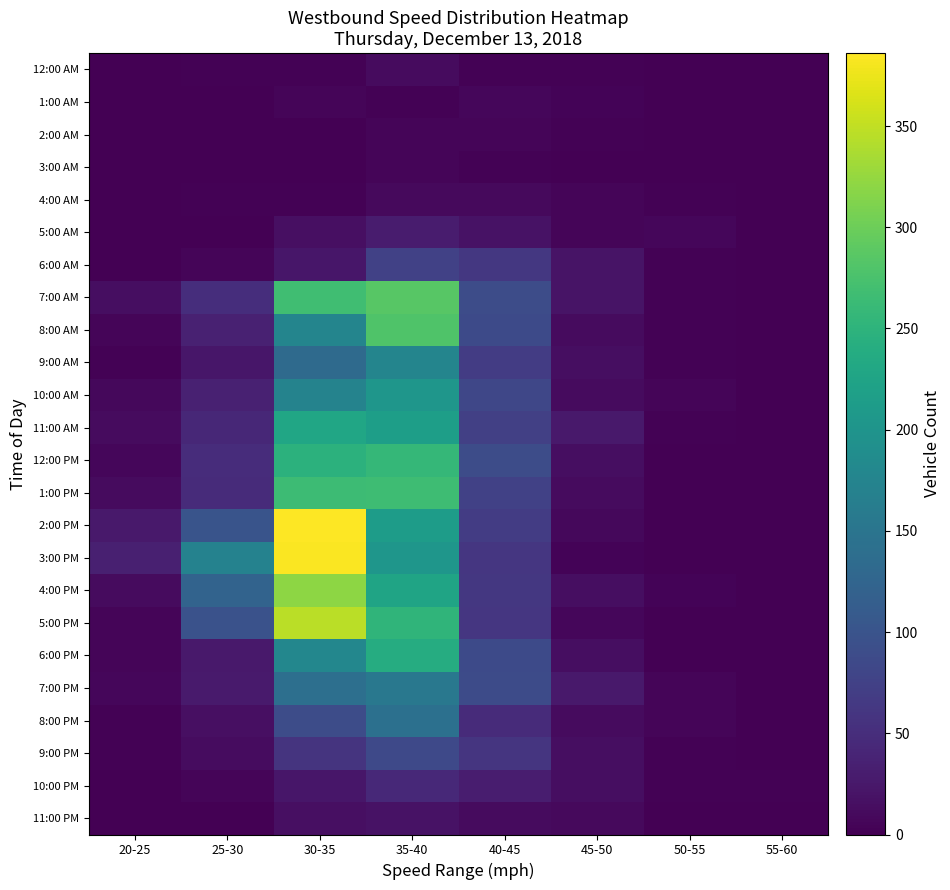

Reading left to right, extract all data points from this chart.

12:00 AM: 20-25=0	25-30=3	30-35=3	35-40=12	40-45=3	45-50=3	50-55=1	55-60=0
1:00 AM: 20-25=0	25-30=1	30-35=5	35-40=2	40-45=7	45-50=4	50-55=0	55-60=0
2:00 AM: 20-25=0	25-30=0	30-35=0	35-40=5	40-45=5	45-50=2	50-55=0	55-60=0
3:00 AM: 20-25=0	25-30=0	30-35=1	35-40=6	40-45=3	45-50=0	50-55=1	55-60=0
4:00 AM: 20-25=0	25-30=2	30-35=2	35-40=10	40-45=10	45-50=6	50-55=2	55-60=1
5:00 AM: 20-25=0	25-30=0	30-35=16	35-40=30	40-45=19	45-50=5	50-55=7	55-60=0
6:00 AM: 20-25=1	25-30=5	30-35=24	35-40=75	40-45=63	45-50=20	50-55=3	55-60=0
7:00 AM: 20-25=14	25-30=50	30-35=268	35-40=286	40-45=89	45-50=20	50-55=2	55-60=1
8:00 AM: 20-25=5	25-30=35	30-35=176	35-40=279	40-45=87	45-50=12	50-55=3	55-60=0
9:00 AM: 20-25=2	25-30=23	30-35=133	35-40=176	40-45=69	45-50=15	50-55=3	55-60=0
10:00 AM: 20-25=8	25-30=35	30-35=173	35-40=203	40-45=82	45-50=11	50-55=6	55-60=0
11:00 AM: 20-25=11	25-30=43	30-35=228	35-40=216	40-45=73	45-50=26	50-55=2	55-60=0
12:00 PM: 20-25=7	25-30=49	30-35=248	35-40=257	40-45=90	45-50=14	50-55=0	55-60=0
1:00 PM: 20-25=12	25-30=47	30-35=265	35-40=266	40-45=75	45-50=11	50-55=0	55-60=1
2:00 PM: 20-25=26	25-30=101	30-35=386	35-40=213	40-45=68	45-50=9	50-55=0	55-60=0
3:00 PM: 20-25=34	25-30=171	30-35=383	35-40=203	40-45=61	45-50=4	50-55=0	55-60=1
4:00 PM: 20-25=11	25-30=123	30-35=321	35-40=226	40-45=63	45-50=15	50-55=4	55-60=0
5:00 PM: 20-25=5	25-30=97	30-35=346	35-40=253	40-45=61	45-50=7	50-55=1	55-60=1
6:00 PM: 20-25=5	25-30=26	30-35=179	35-40=239	40-45=87	45-50=15	50-55=0	55-60=1
7:00 PM: 20-25=7	25-30=28	30-35=141	35-40=154	40-45=88	45-50=26	50-55=6	55-60=1
8:00 PM: 20-25=3	25-30=16	30-35=90	35-40=143	40-45=48	45-50=11	50-55=5	55-60=1
9:00 PM: 20-25=3	25-30=13	30-35=58	35-40=85	40-45=59	45-50=15	50-55=3	55-60=1
10:00 PM: 20-25=0	25-30=6	30-35=23	35-40=44	40-45=31	45-50=15	50-55=2	55-60=2
11:00 PM: 20-25=0	25-30=1	30-35=16	35-40=19	40-45=12	45-50=10	50-55=1	55-60=1